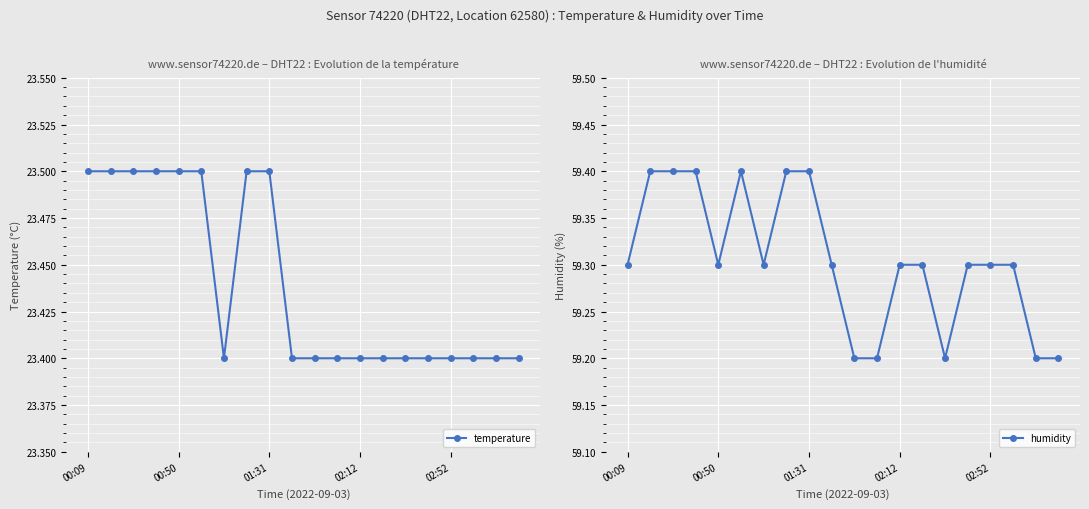

Count the temperature values in the range 23 to 24.

20